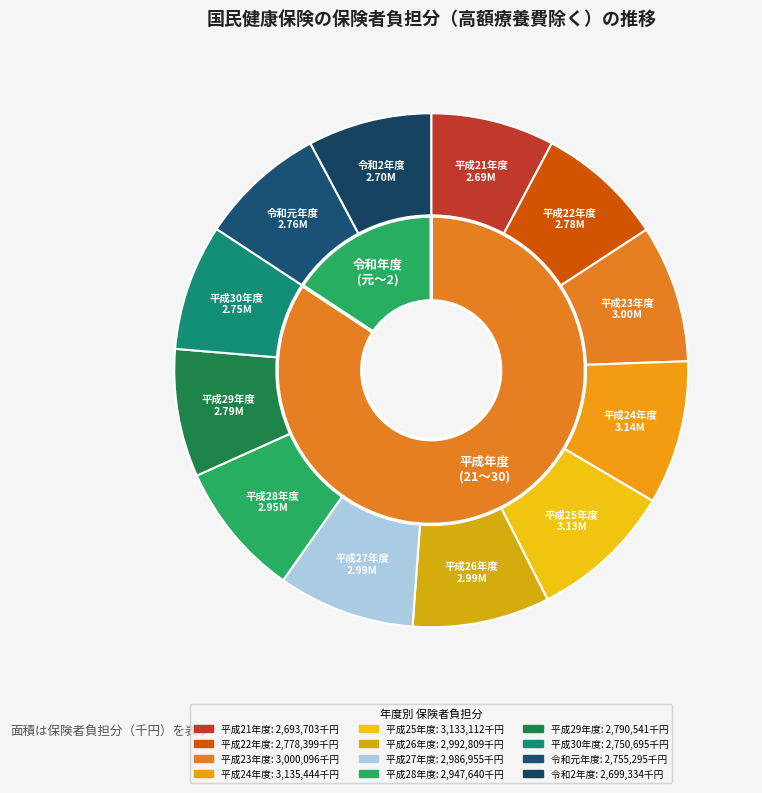

To the nearest percent, what percentage of the pie is 令和2年度?

8%